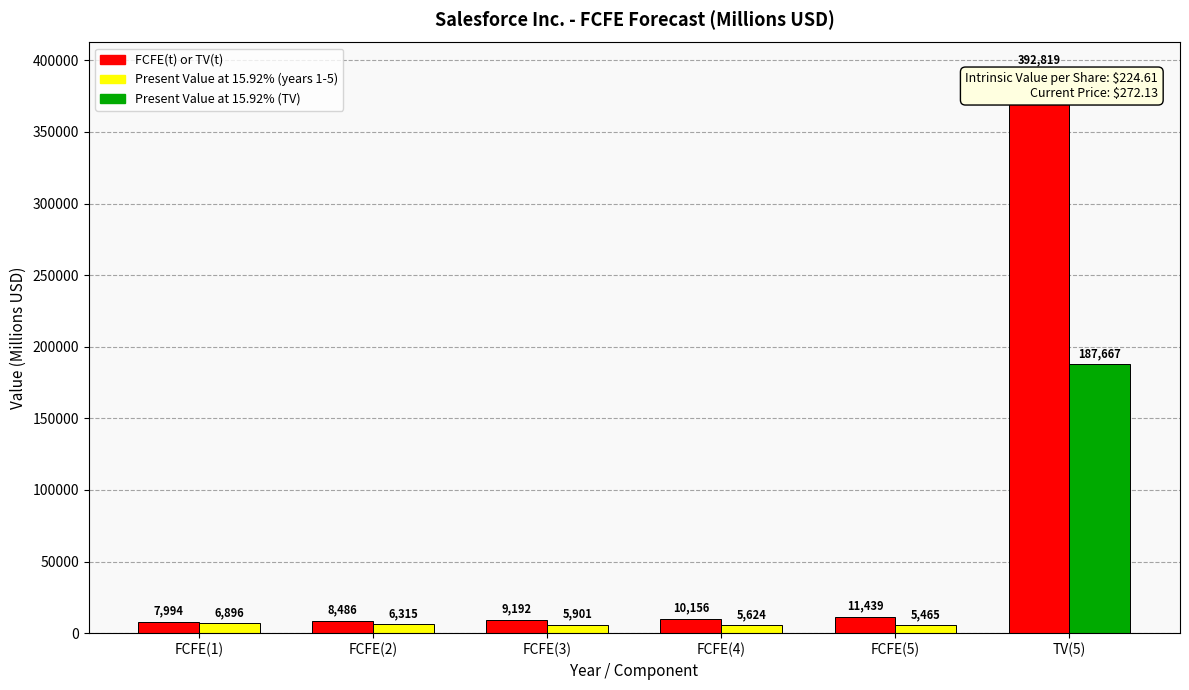

What position from the right is TV(5)?

1